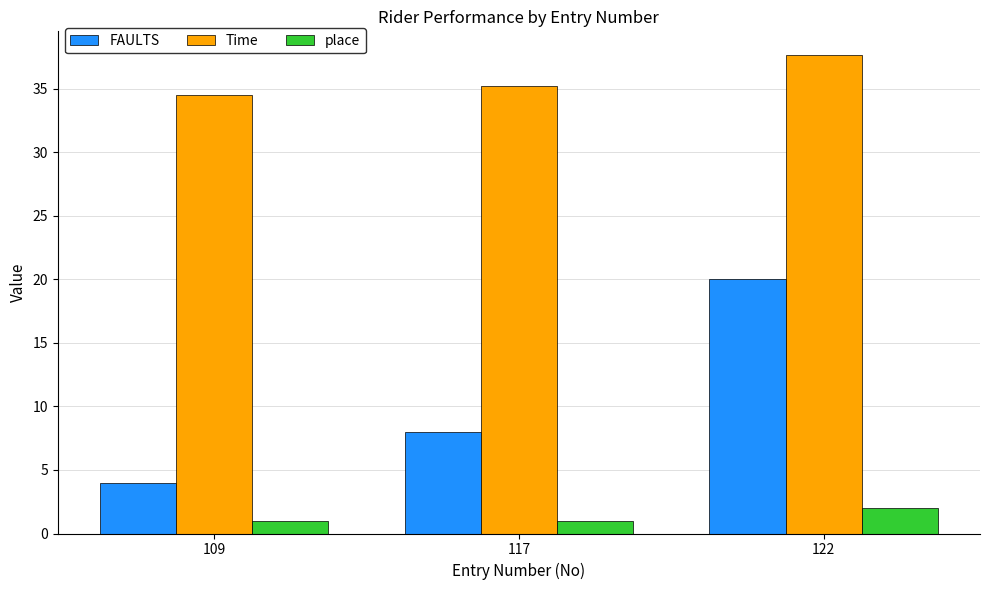

What is the total value across all series at 117?

44.2